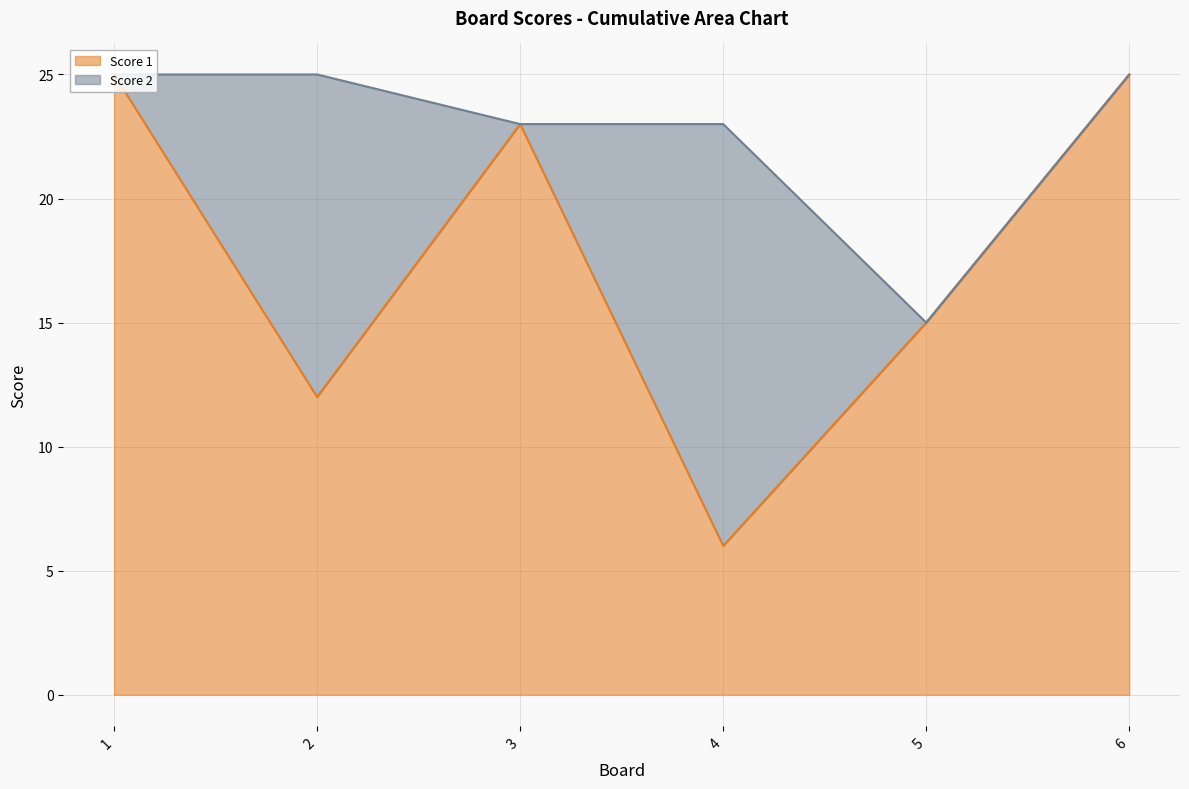

Does the chart have visible grid lines?

Yes